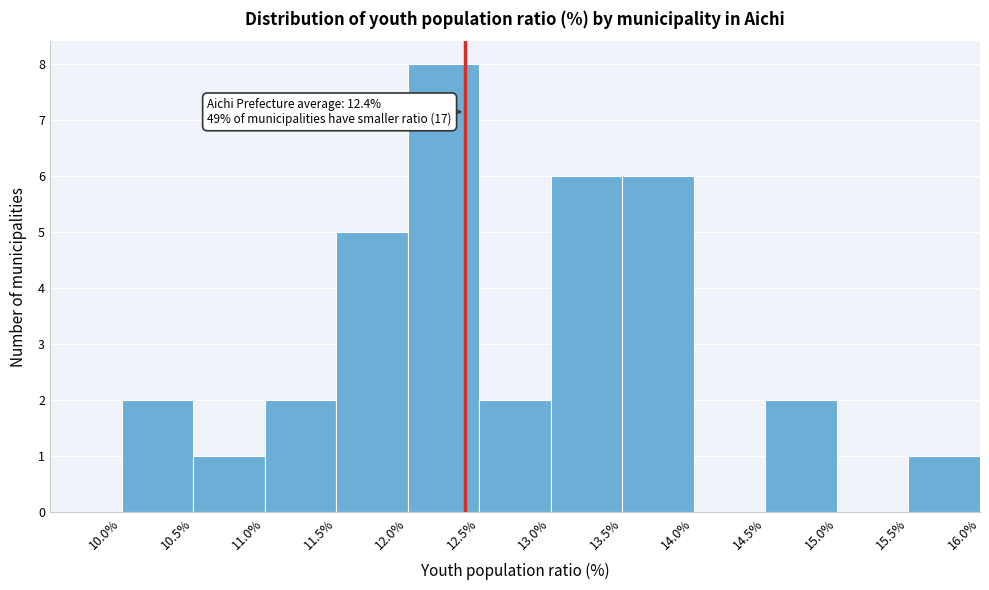

Over which range of the x-axis is the bar tallest?

12.0 to 12.5